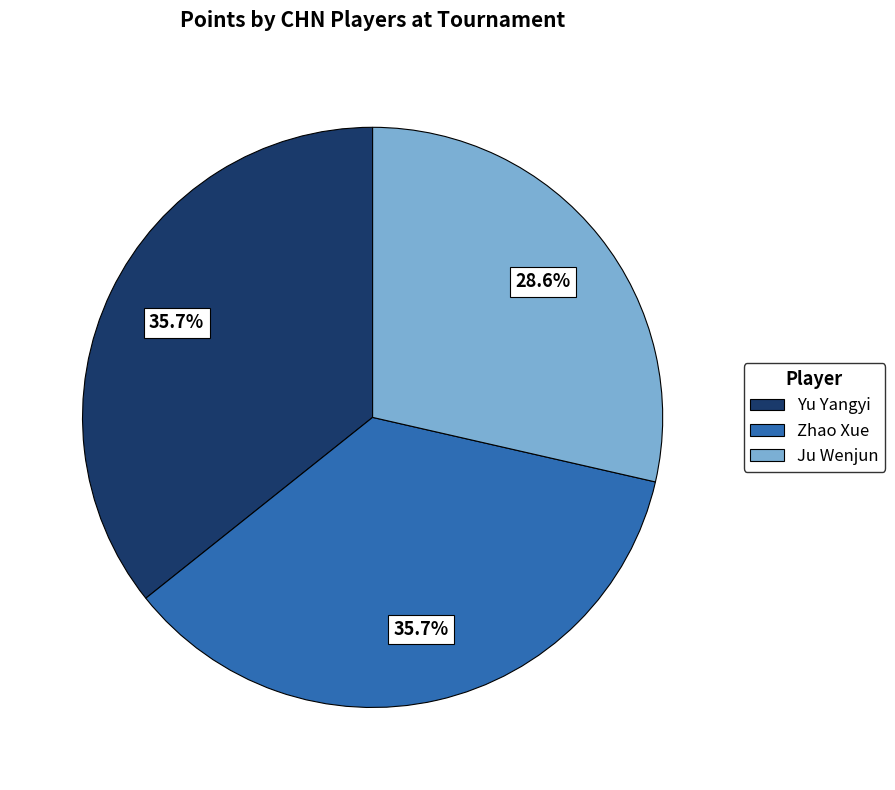

Is it true that Ju Wenjun is 19% of the pie?

False